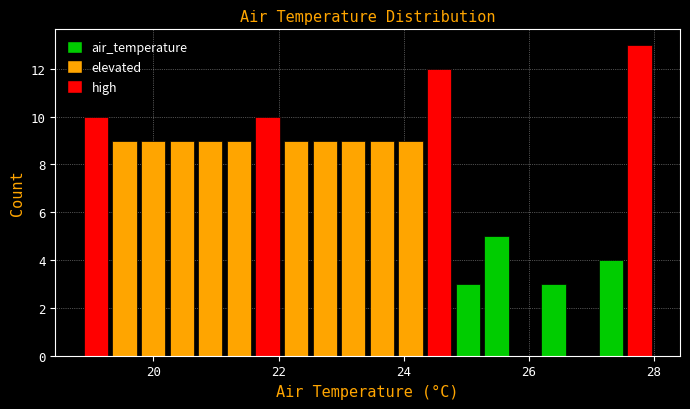

Around what value on the x-axis is the tallest bar? Give the approximate position of its centre, as read against the axis.

27.8